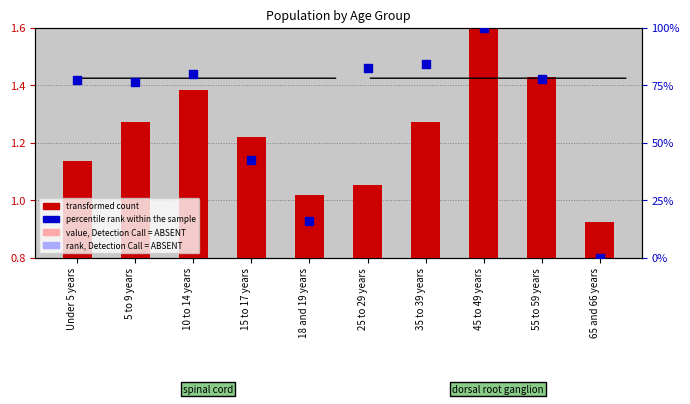

Is the value of percentile rank within the sample at 18 and 19 years greater than the value of transformed count at 35 to 39 years?

Yes